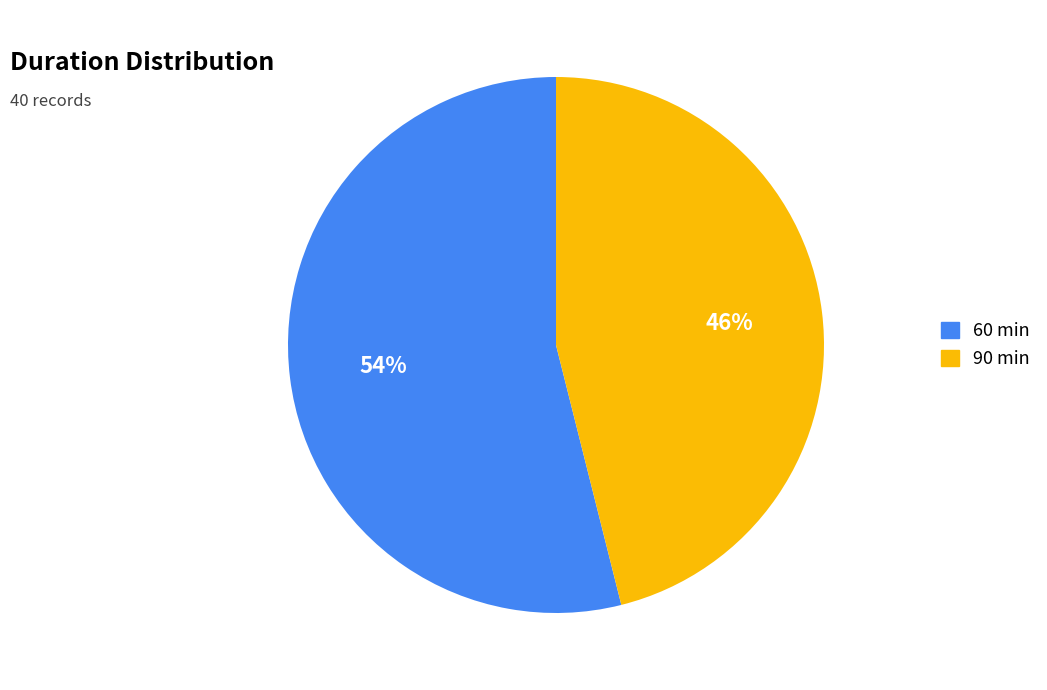

Is there any slice that represents more than half of the pie?

Yes